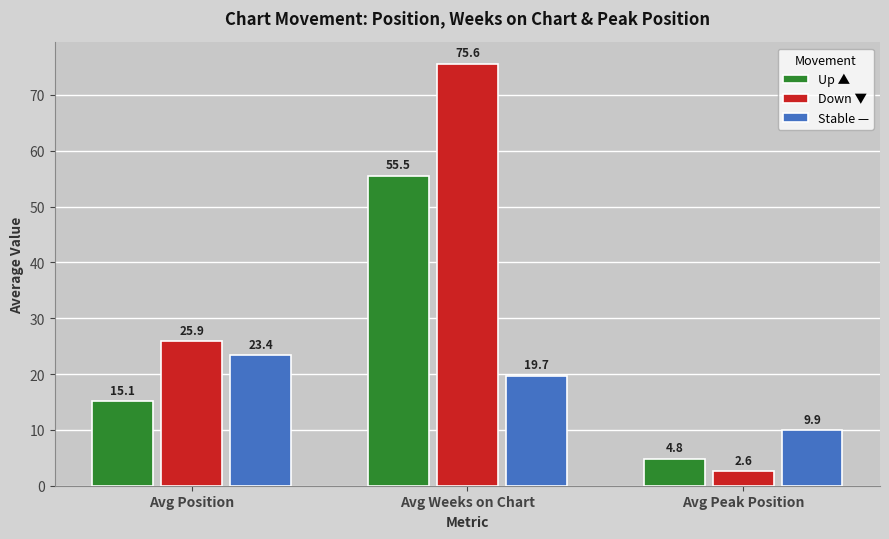

What is the smallest value displayed?

2.6